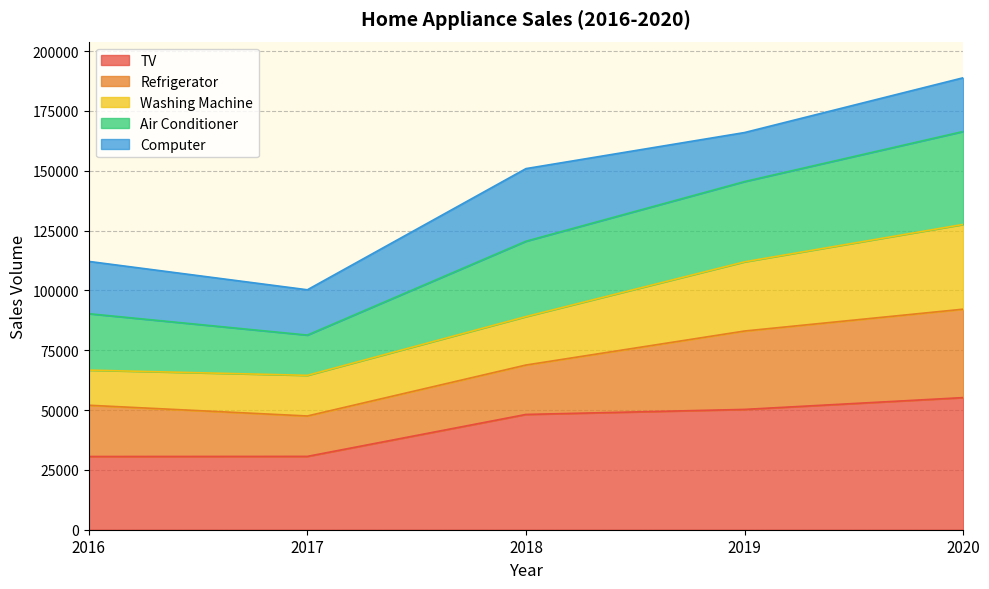

Which label corresponds to the smallest value in the chart?

2016